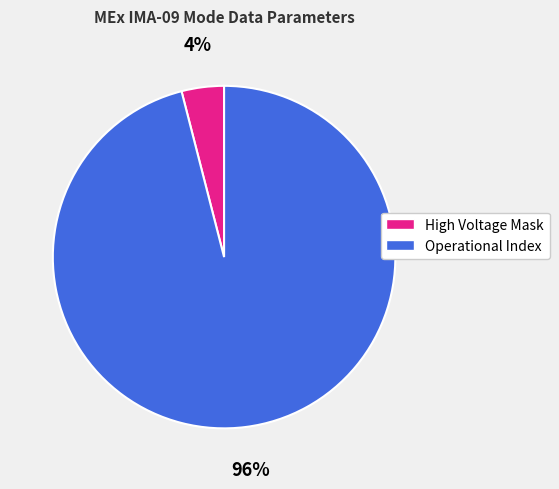

Which slice represents more than half of the pie?

Operational Index